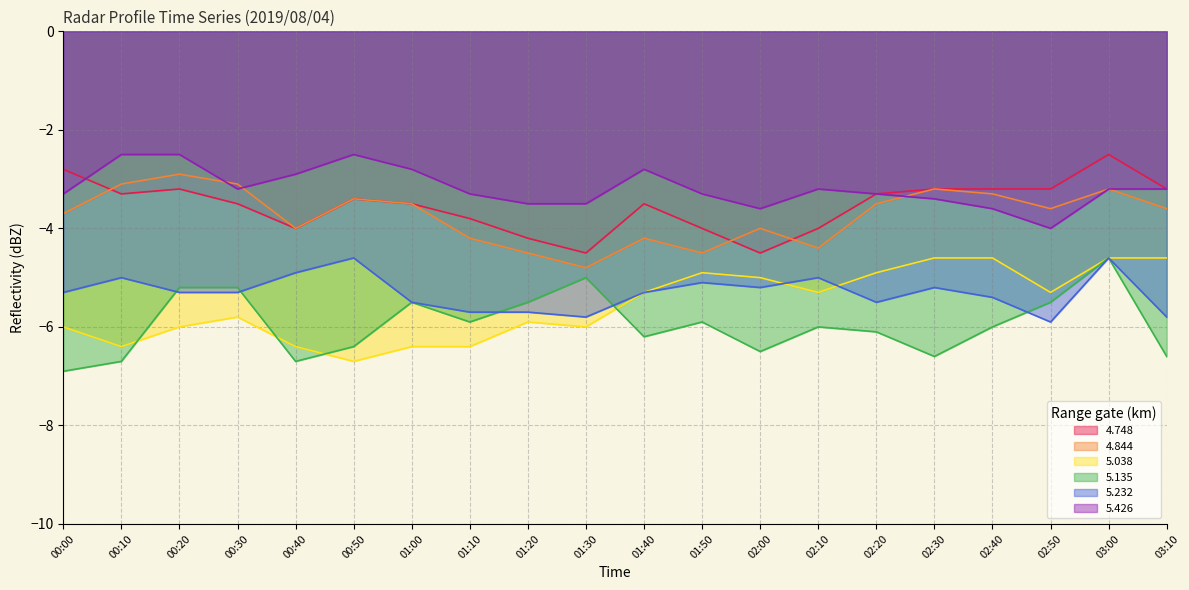

Which series changed the most between 00:00 and 01:50?

4.748 line